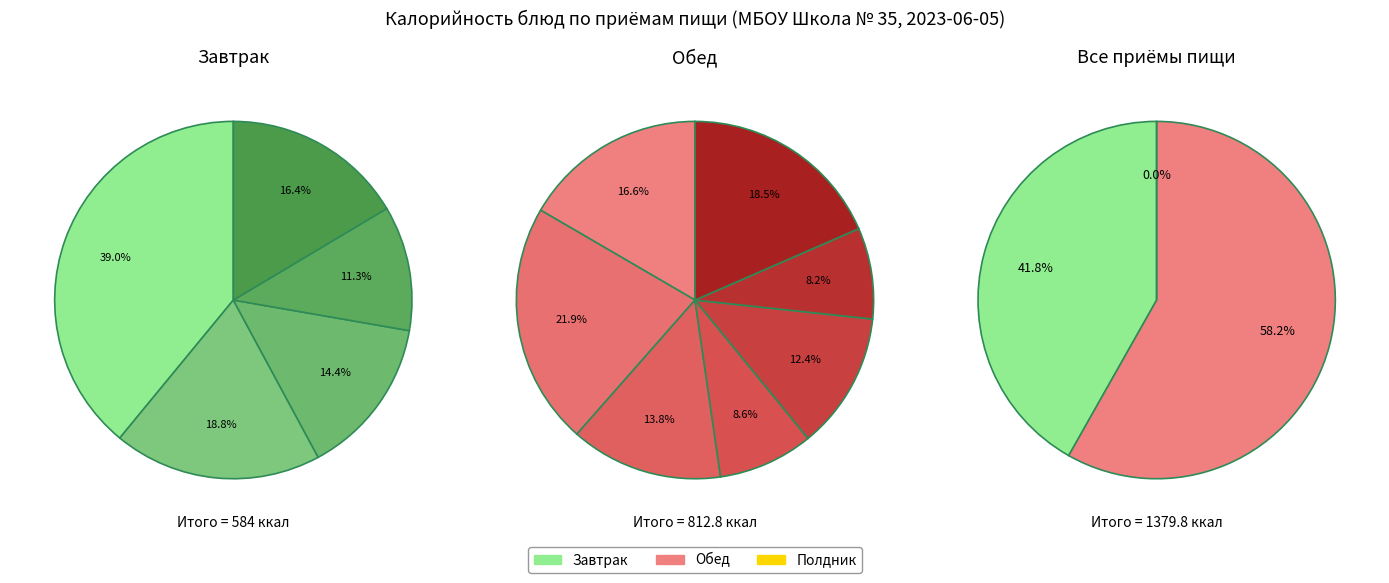

How many slices are in this pie chart?

5